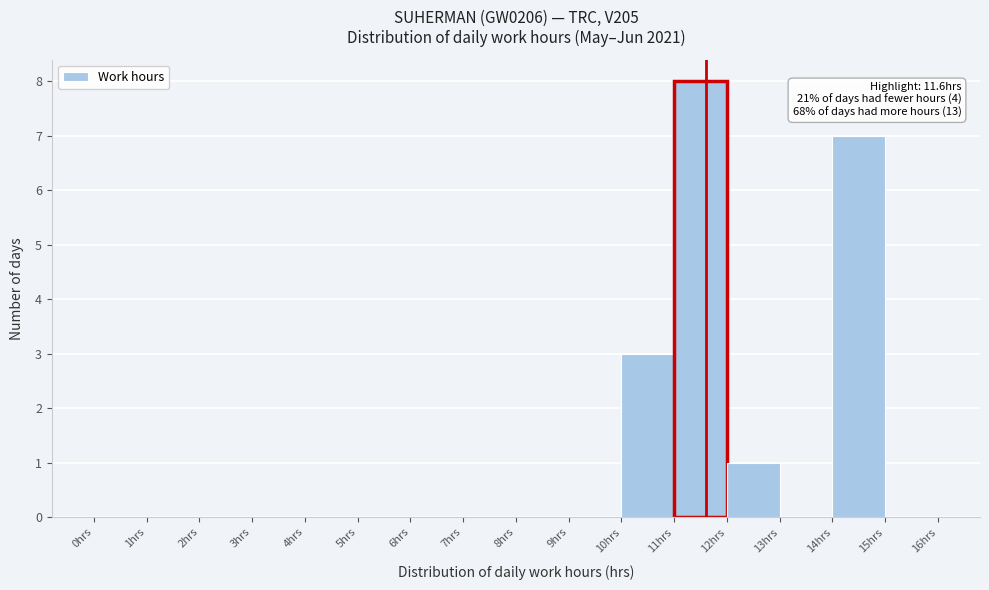

Which range on the x-axis has the tallest bar?

11 to 12